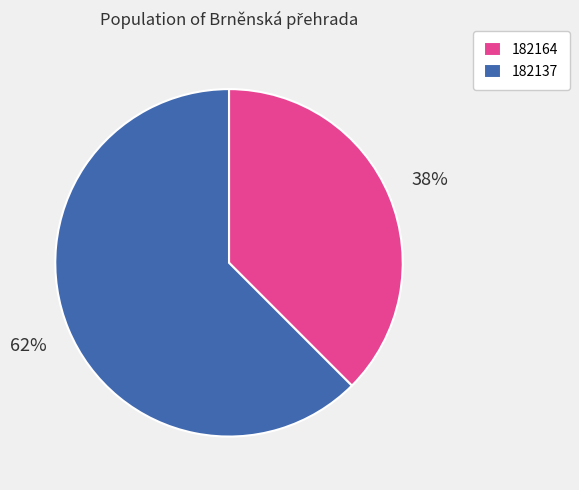

How many segments does this pie chart have?

2